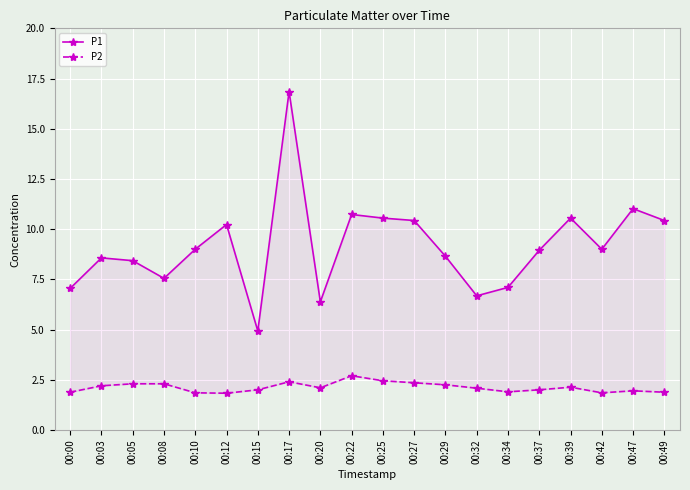

What is the minimum value shown in the chart?

1.8